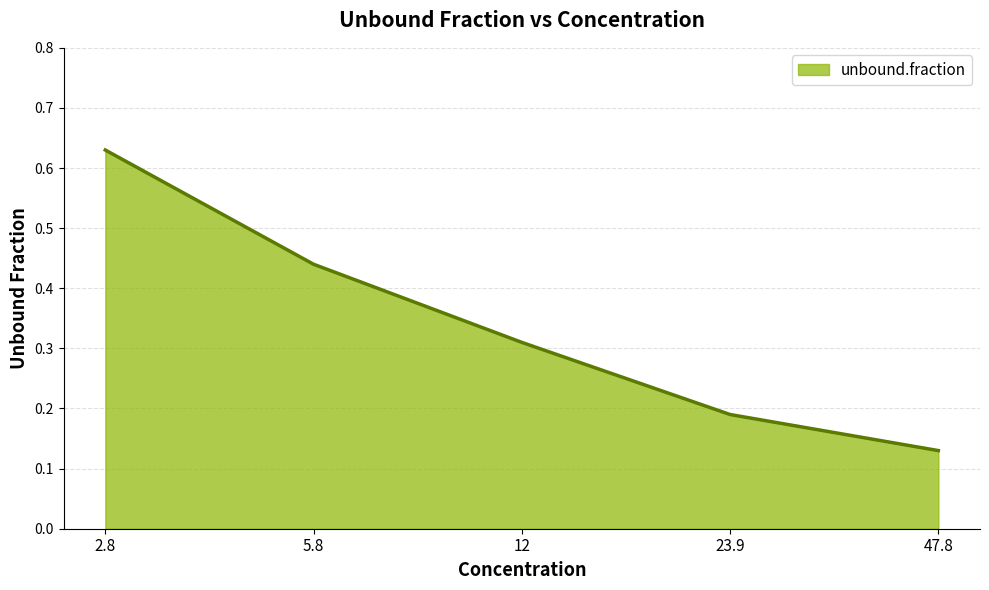

True or false: the data has more than 1 interior local peaks.

False